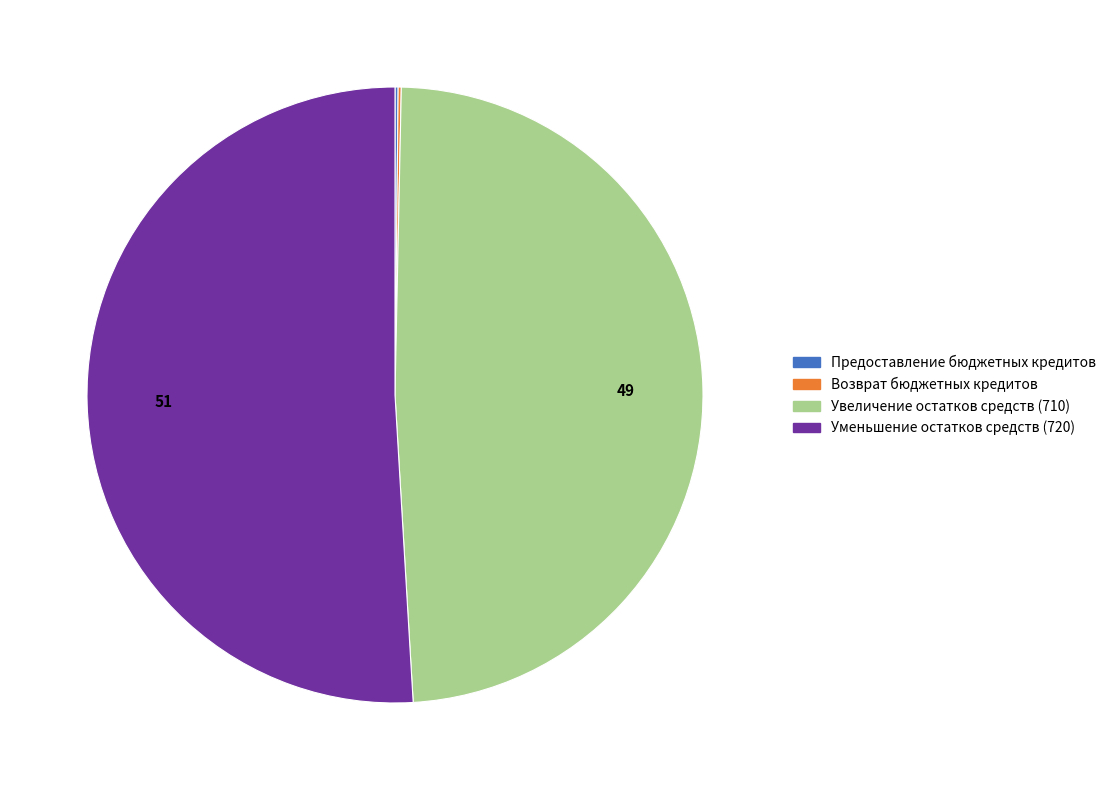

What is the majority slice?

Уменьшение остатков средств (720)